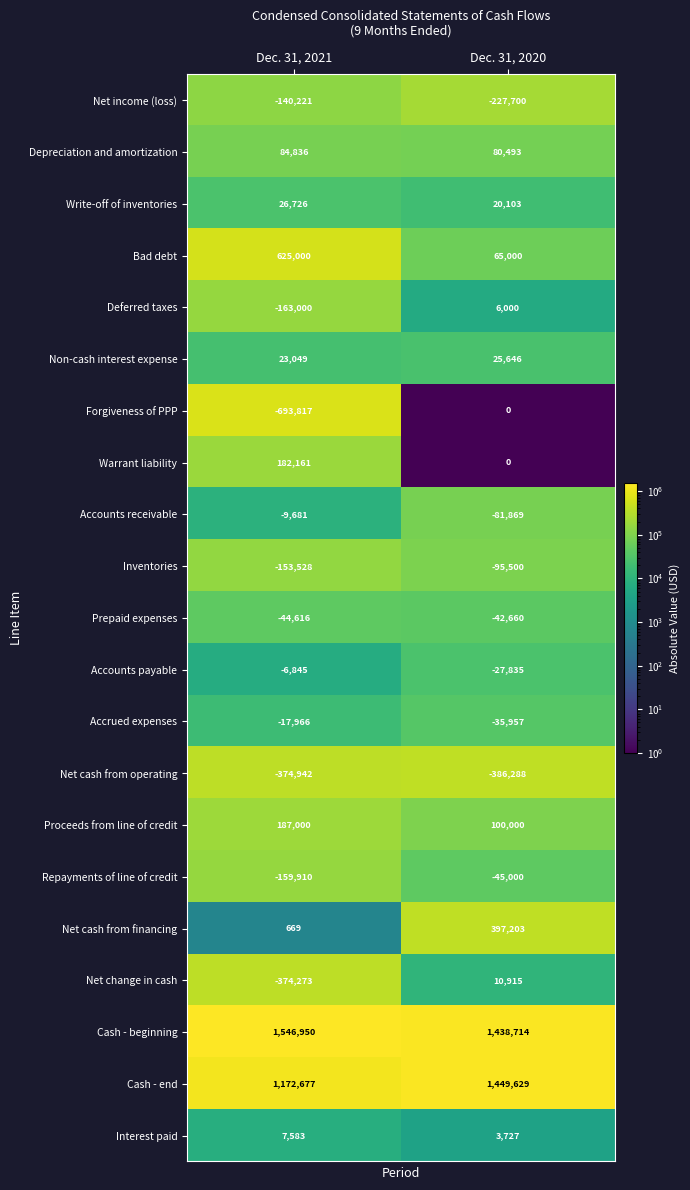

Which label corresponds to the smallest value in the chart?

Dec. 31, 2021